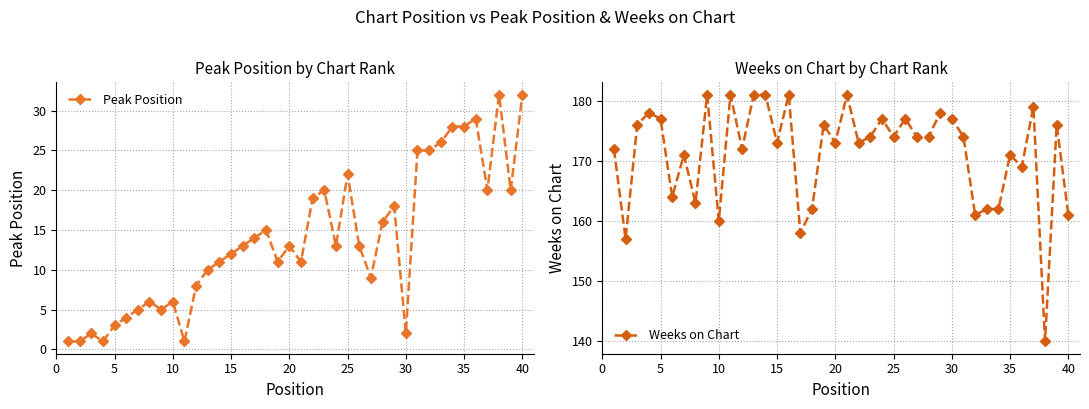

Reading right to left, transcribe all the data shown in this chart.

Peak Position: 32	20	32	20	29	28	28	26	25	25	2	18	16	9	13	22	13	20	19	11	13	11	15	14	13	12	11	10	8	1	6	5	6	5	4	3	1	2	1	1
Weeks on Chart: 161	176	140	179	169	171	162	162	161	174	177	178	174	174	177	174	177	174	173	181	173	176	162	158	181	173	181	181	172	181	160	181	163	171	164	177	178	176	157	172